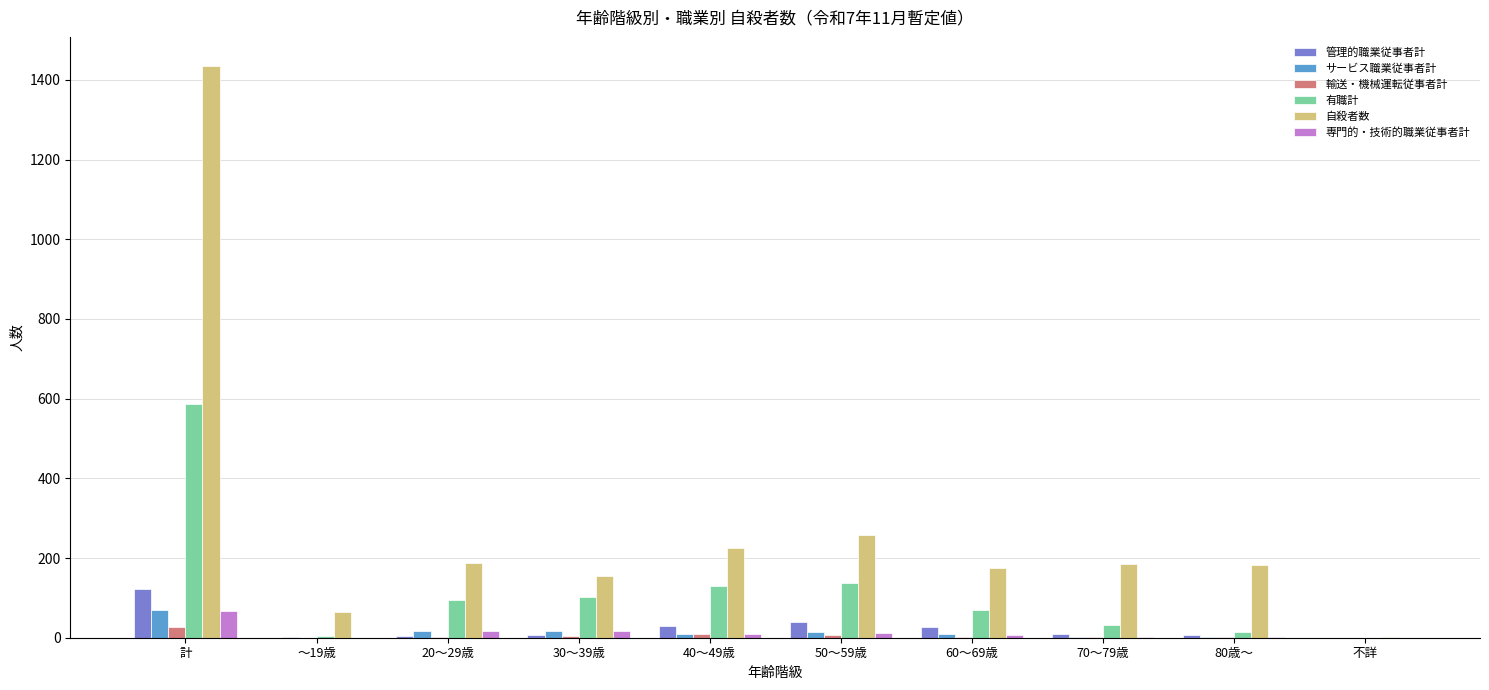

Which series changed the most between 20～29歳 and 80歳～?

有職計